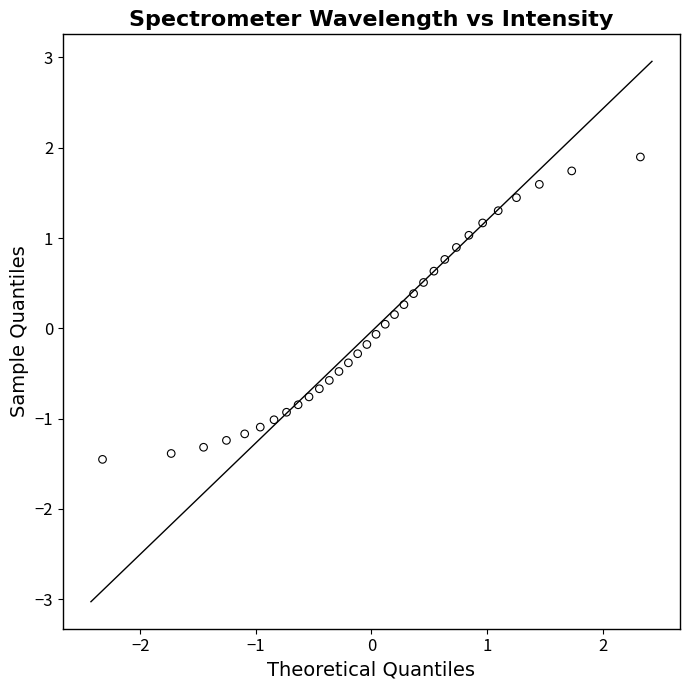

What is the range of X values (max minus min)?

4.7